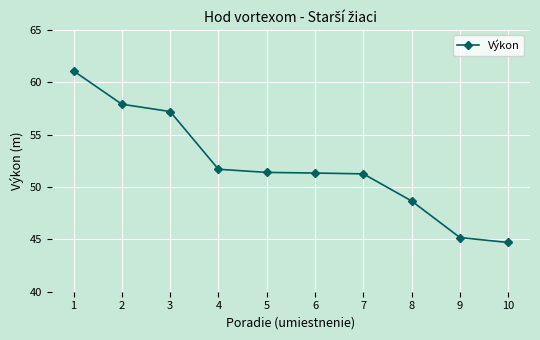

What is the difference between the maximum and minimum values?

16.4